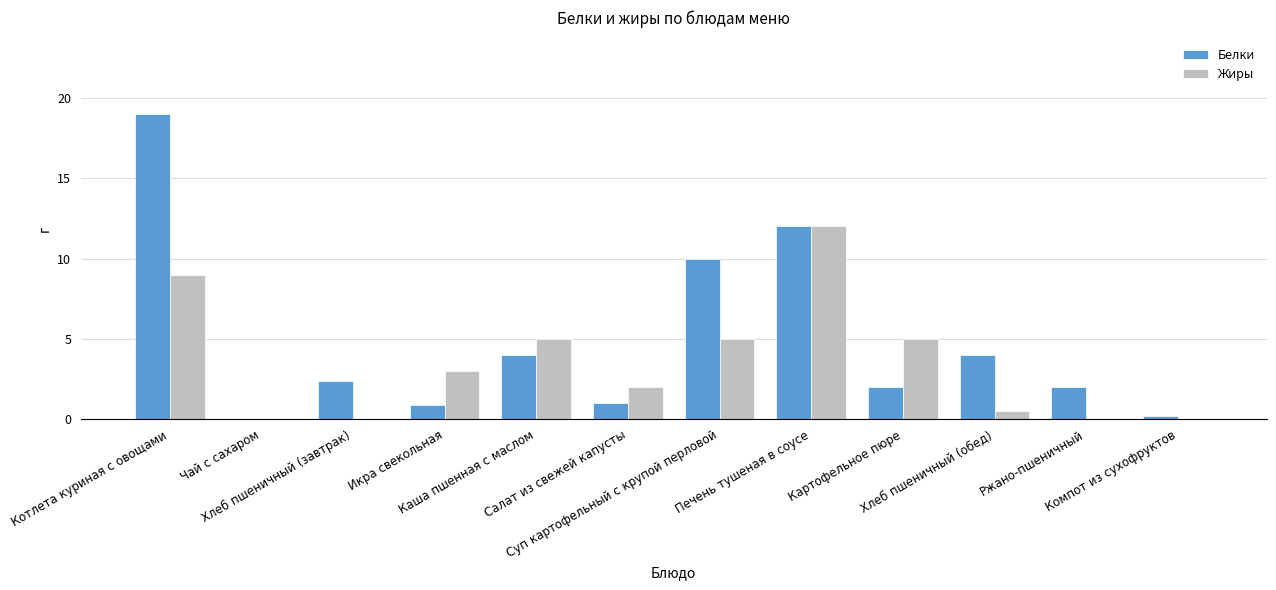

Does the chart contain stacked bars?

No